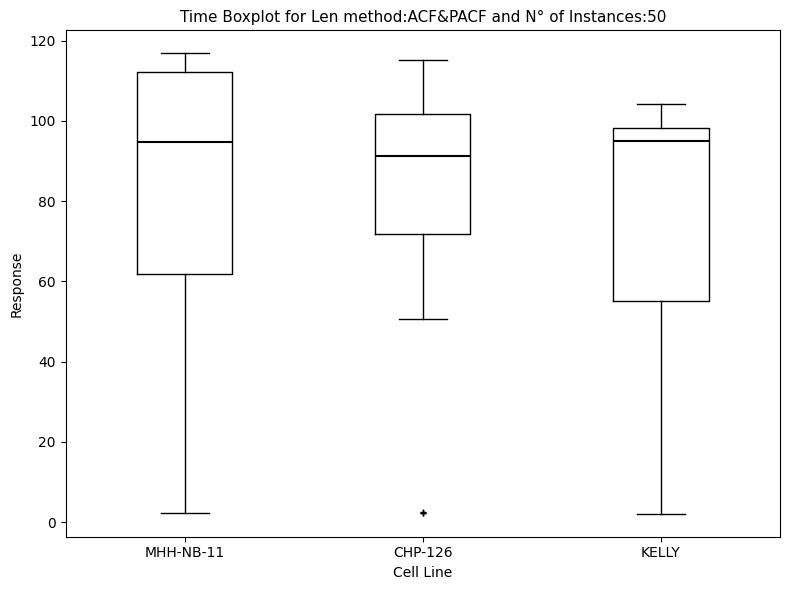

Comparing the boxes themselves (not the whiskers), which one is the tallest?

MHH-NB-11